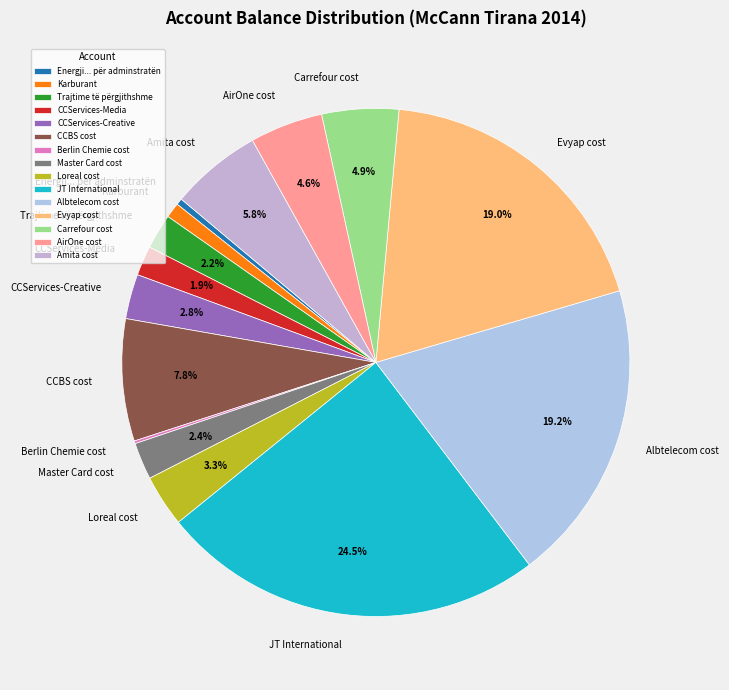

Which has a higher value, Evyap cost or Carrefour cost?

Evyap cost